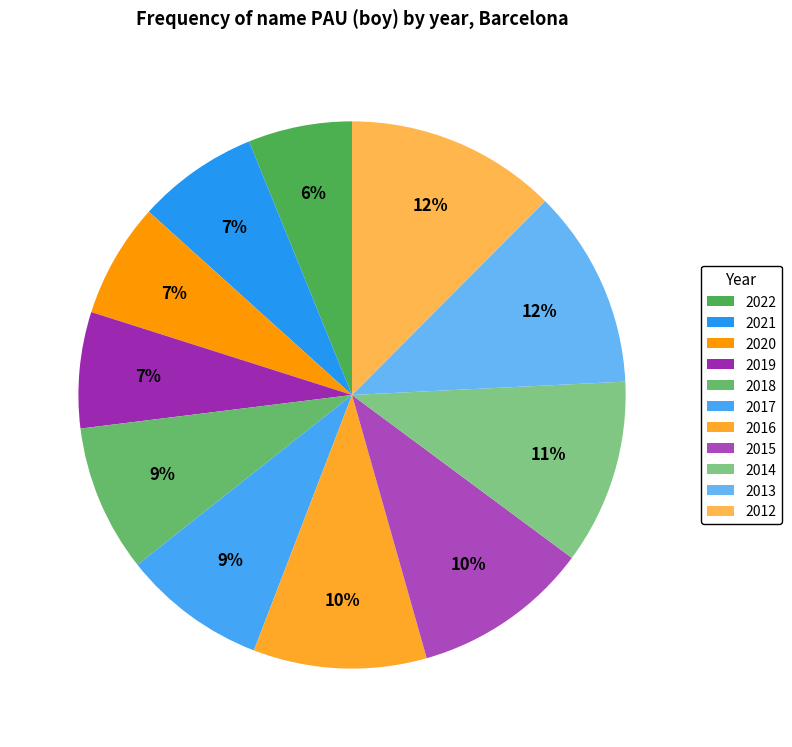

To the nearest percent, what is the difference between the largest and smallest slice percentages?

6%